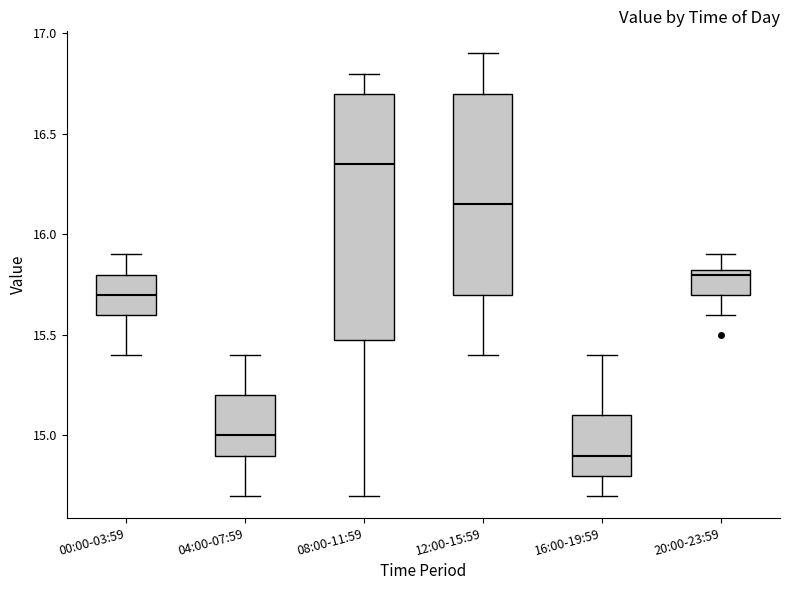

Where does the lower whisker of the box for 00:00-03:59 end on the y-axis? The values are not printed on the chart, so give them approximately, as read against the axis.

15.40